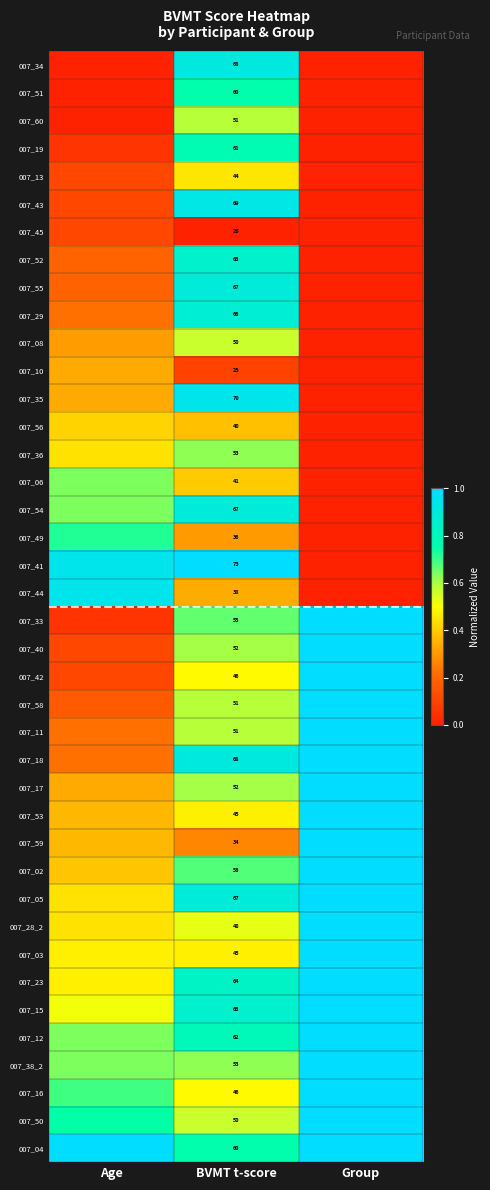

What is the difference between the highest and lowest values at Age?

1.0